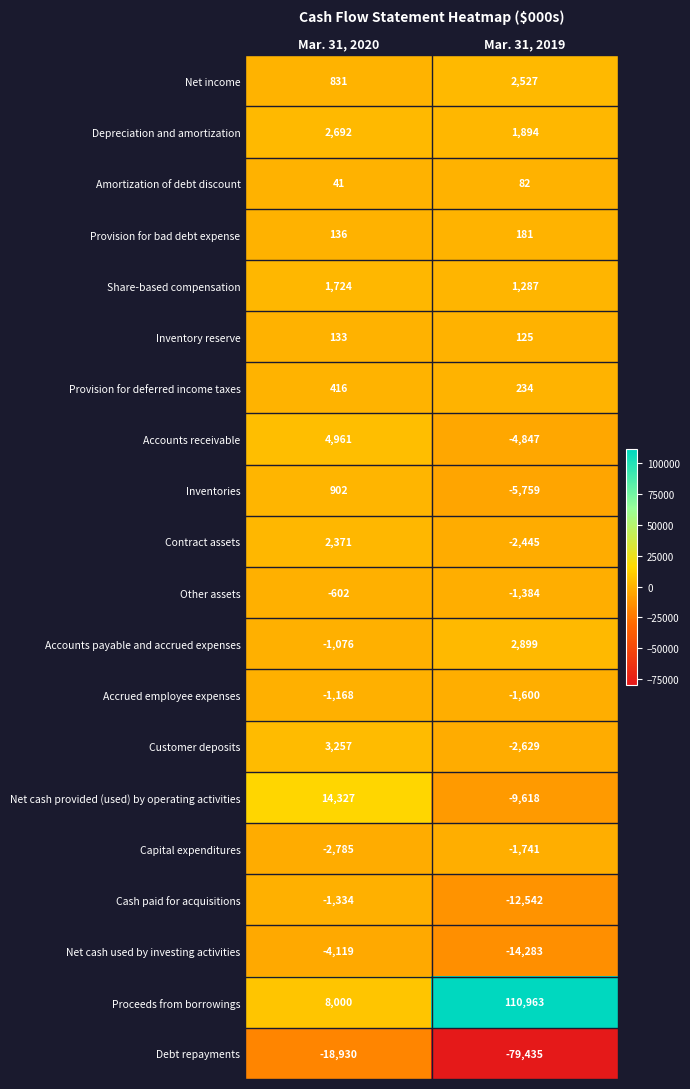

Between Mar. 31, 2020 and Mar. 31, 2019, which series saw the biggest shift?

Proceeds from borrowings